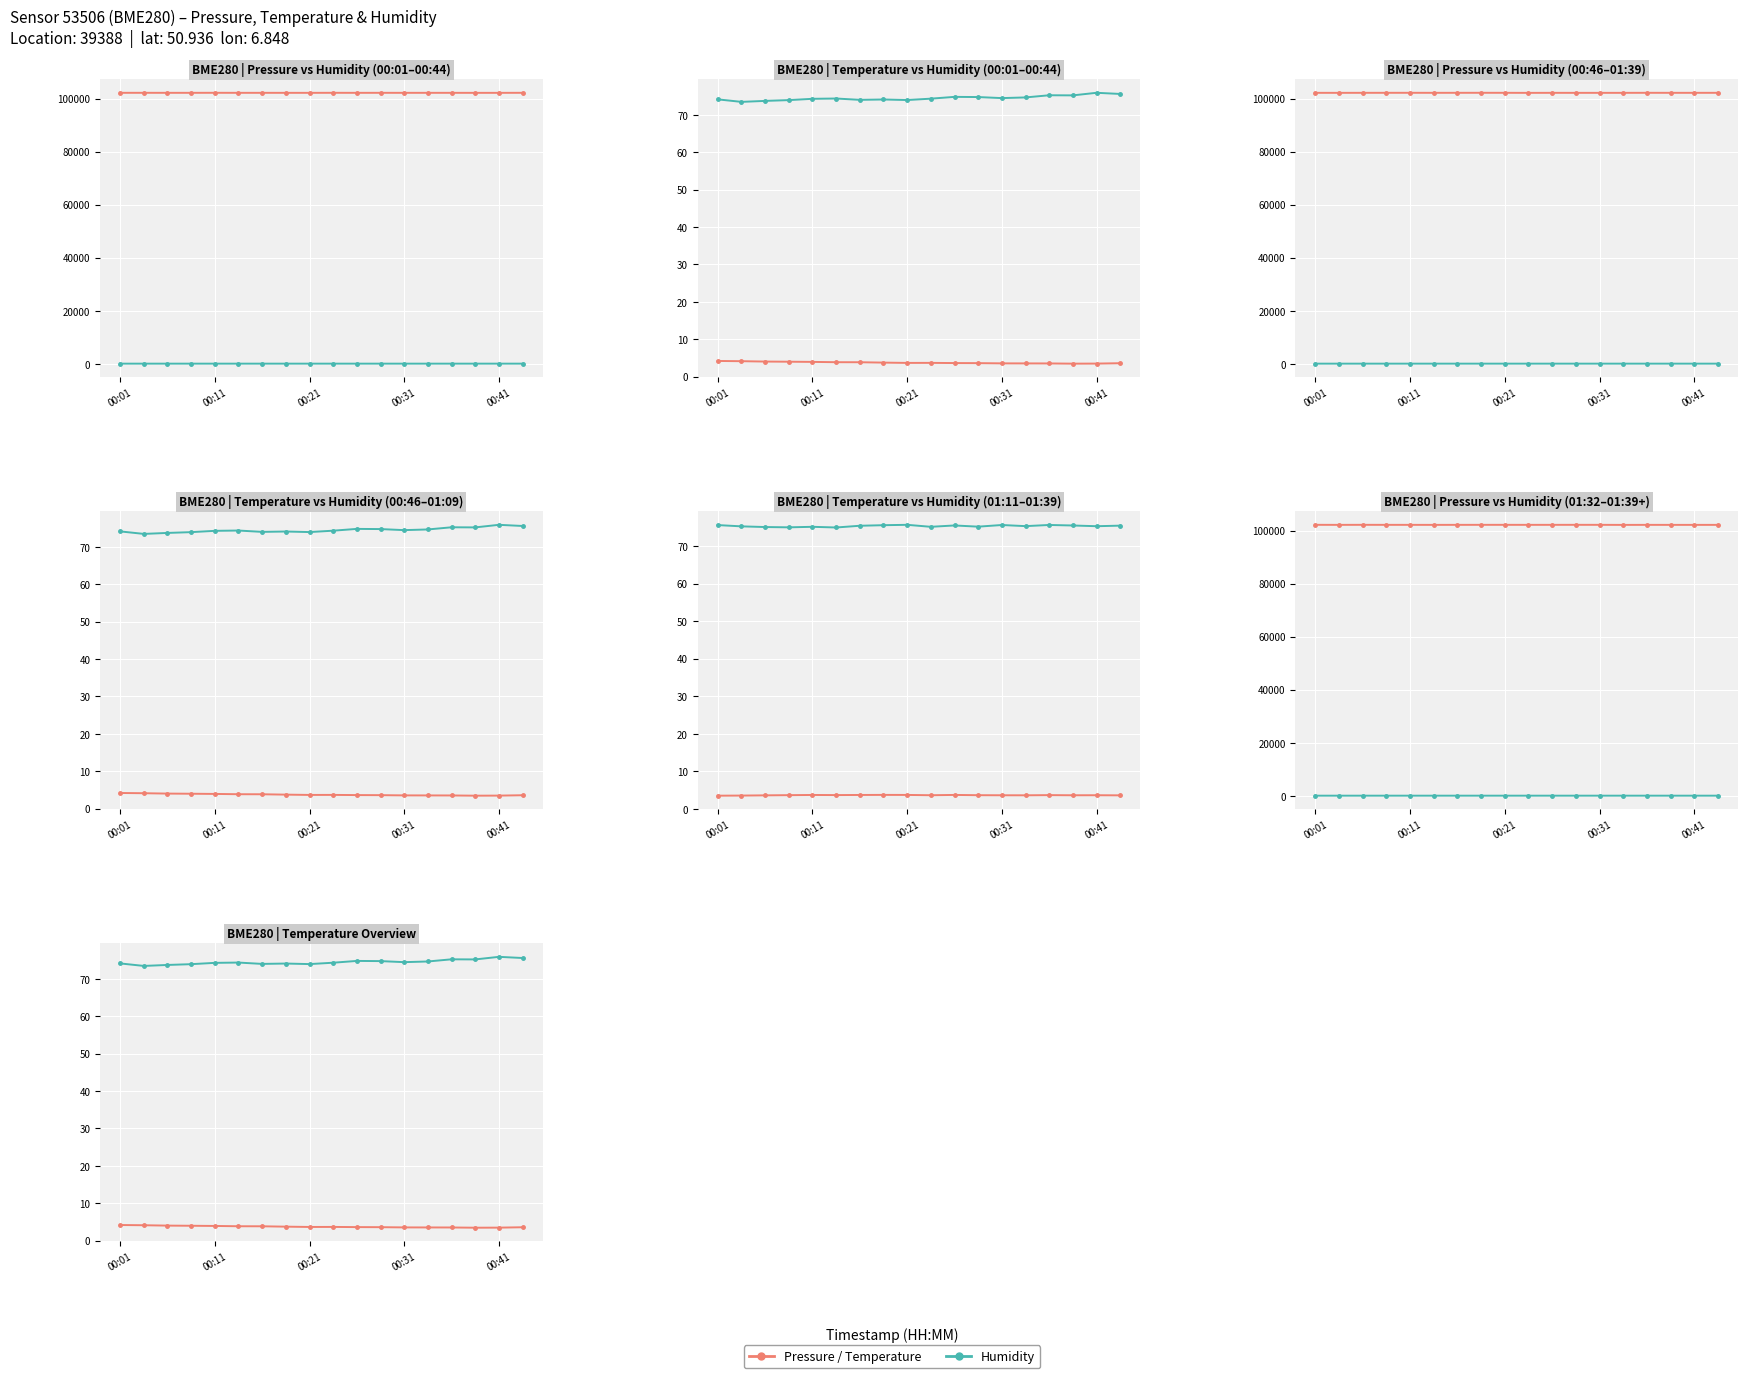

What value does the Pressure (Pa) series have at 6?

102143.8